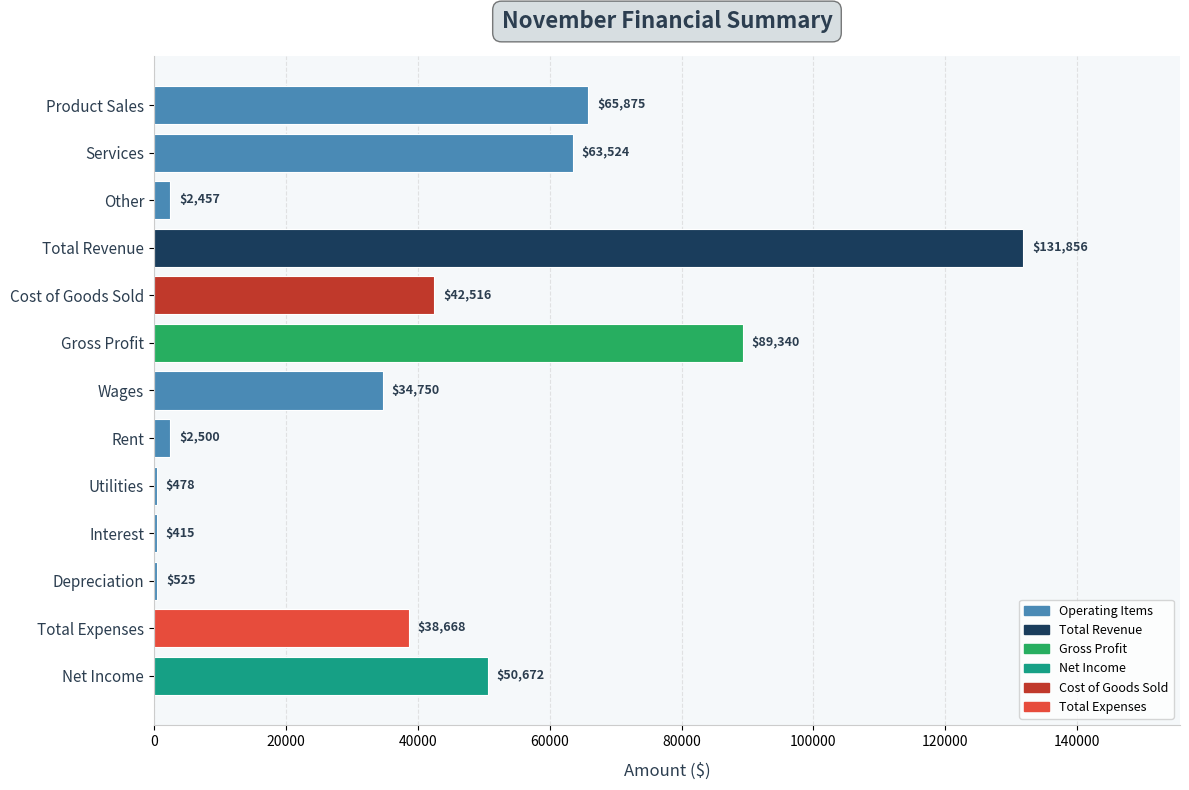

True or false: the data shows 16772 at Total Expenses.

False